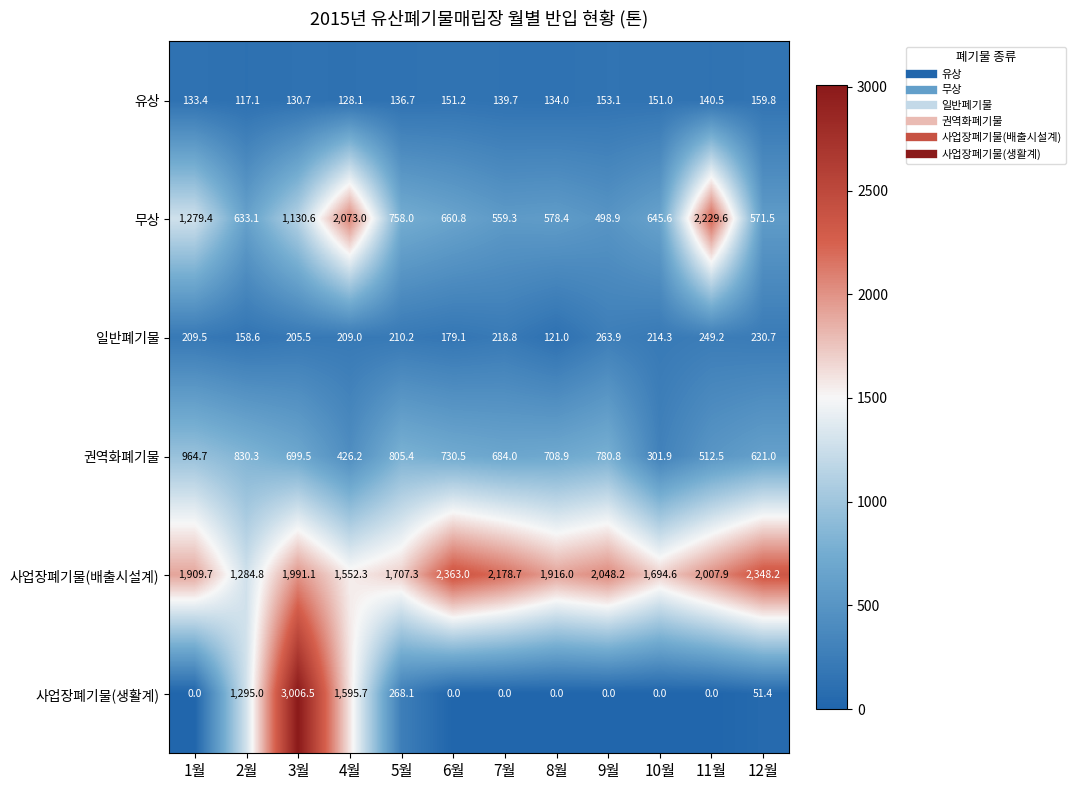

The value of 유상 at 6월 is 202.6. True or false?

False